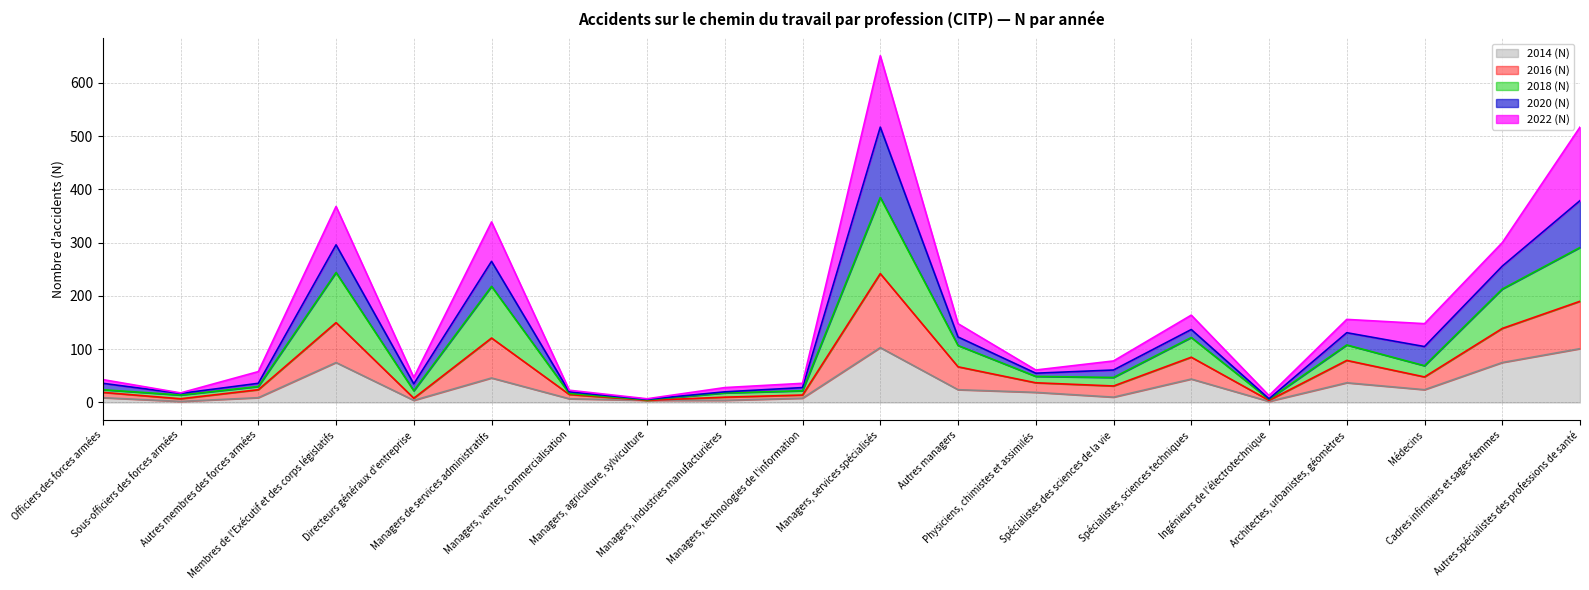

Which category has the lowest value in the 2014 (N) series?

Sous-officiers des forces armées